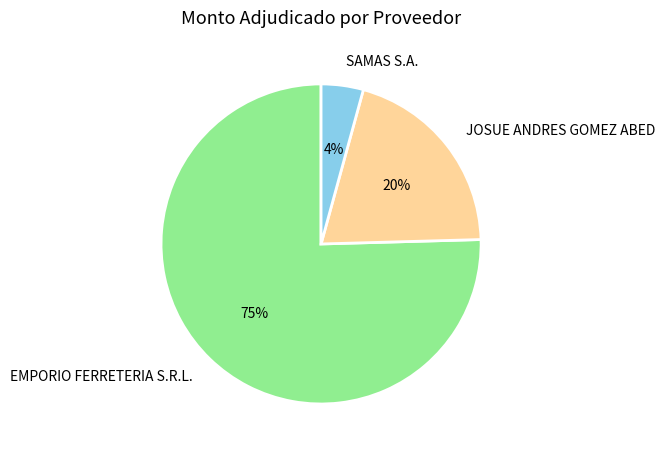

Between JOSUE ANDRES GOMEZ ABED and EMPORIO FERRETERIA S.R.L., which is larger?

EMPORIO FERRETERIA S.R.L.